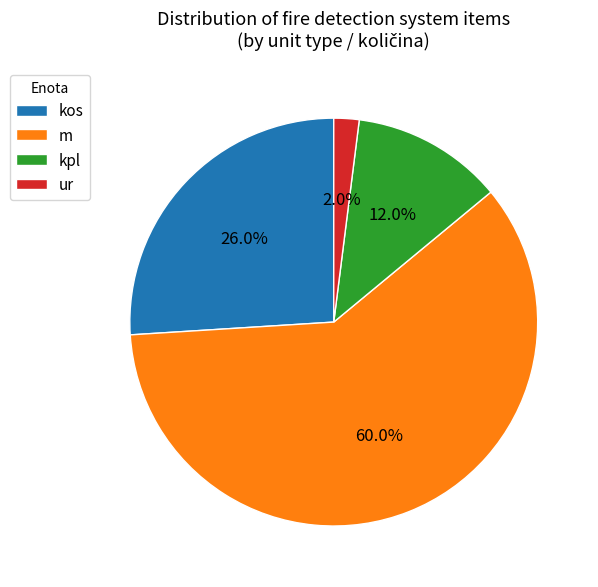

How many slices are in this pie chart?

4